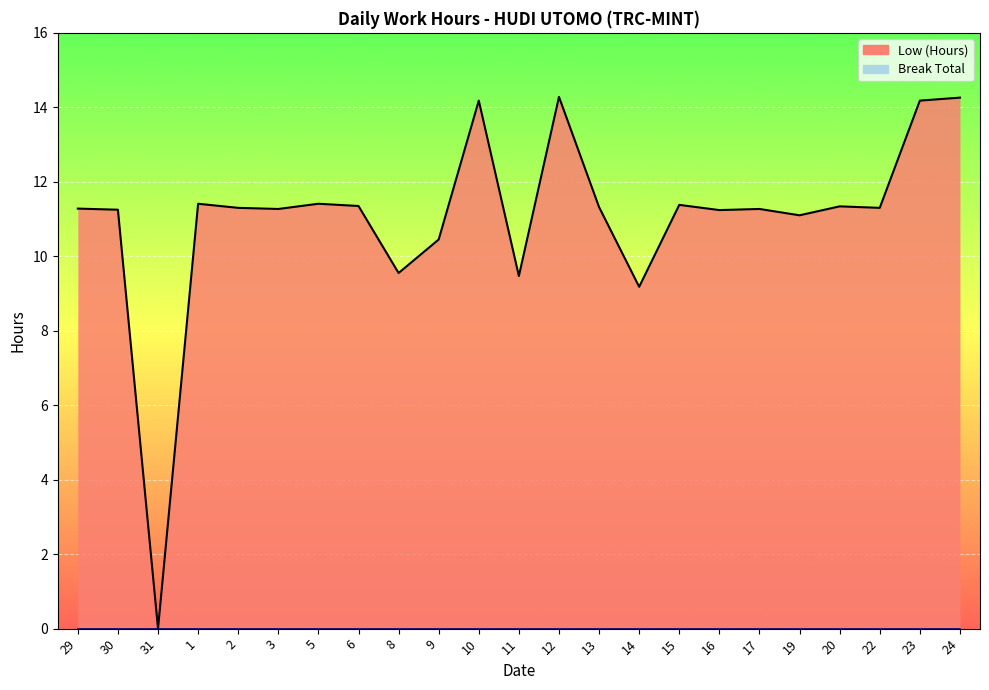

Where is the data nearest to the value 7?

14